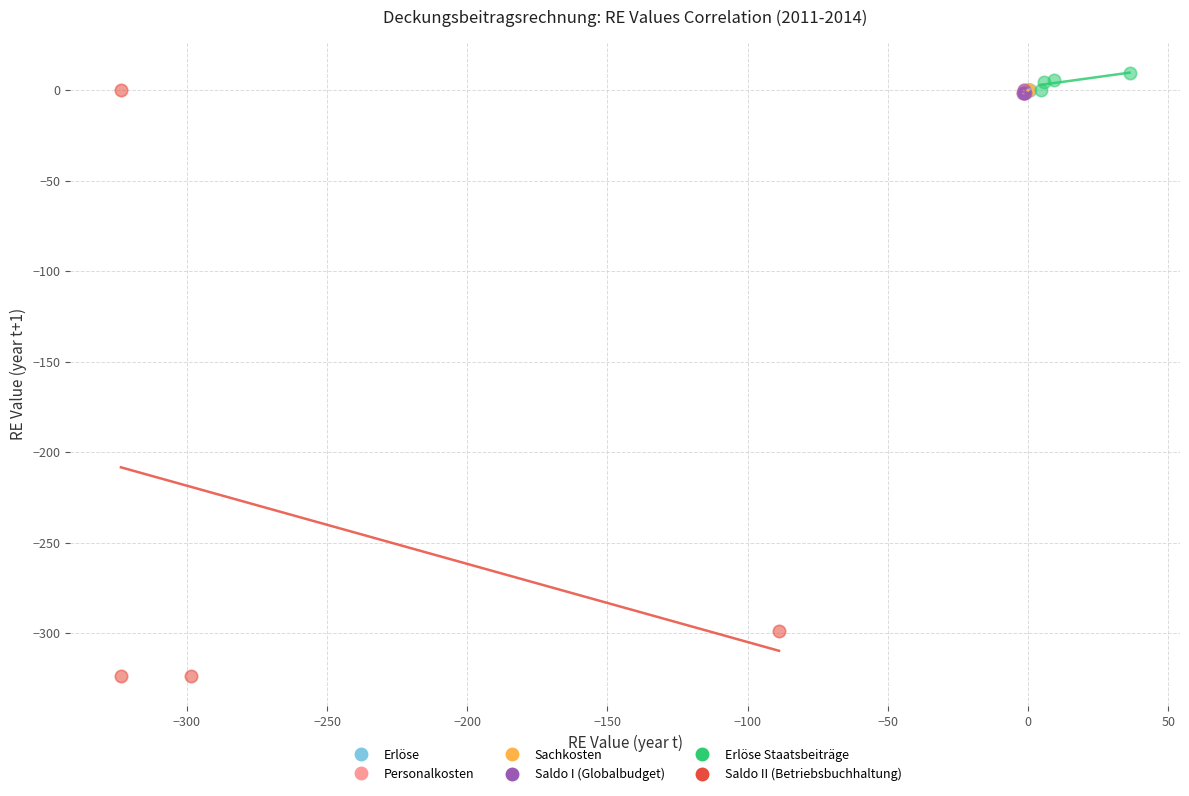

Which series reaches the minimum Y coordinate?

Saldo II (Betriebsbuchhaltung)